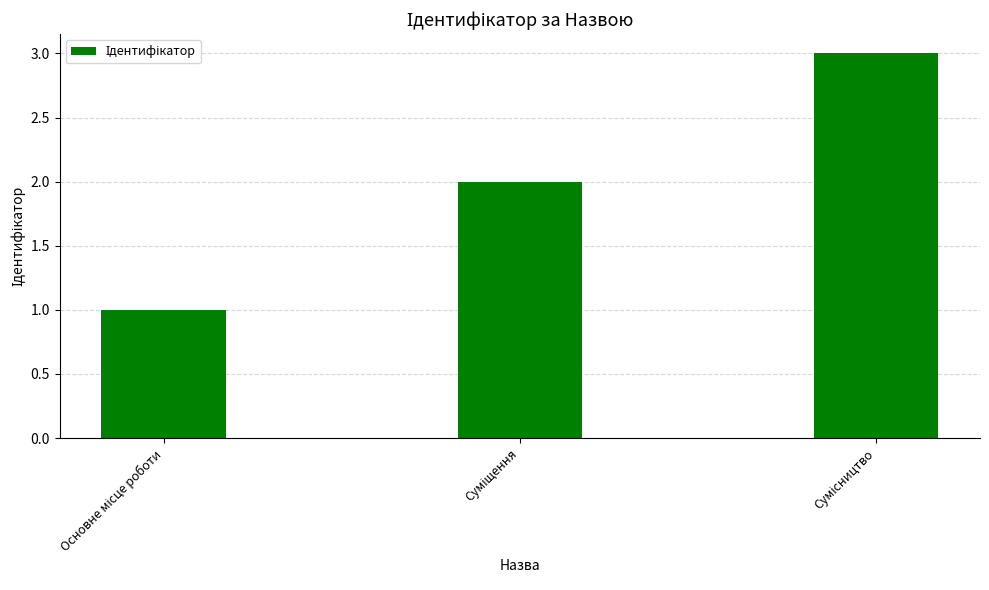

What is the sum of all values?

6